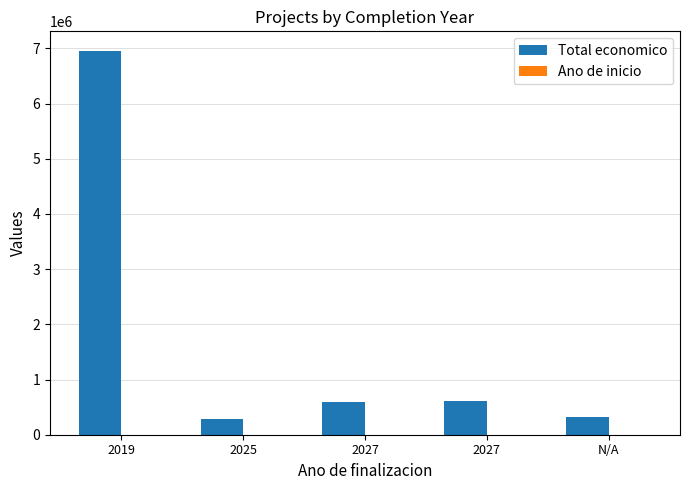

Is it true that Ano de inicio equals 2016 at 2019?

True